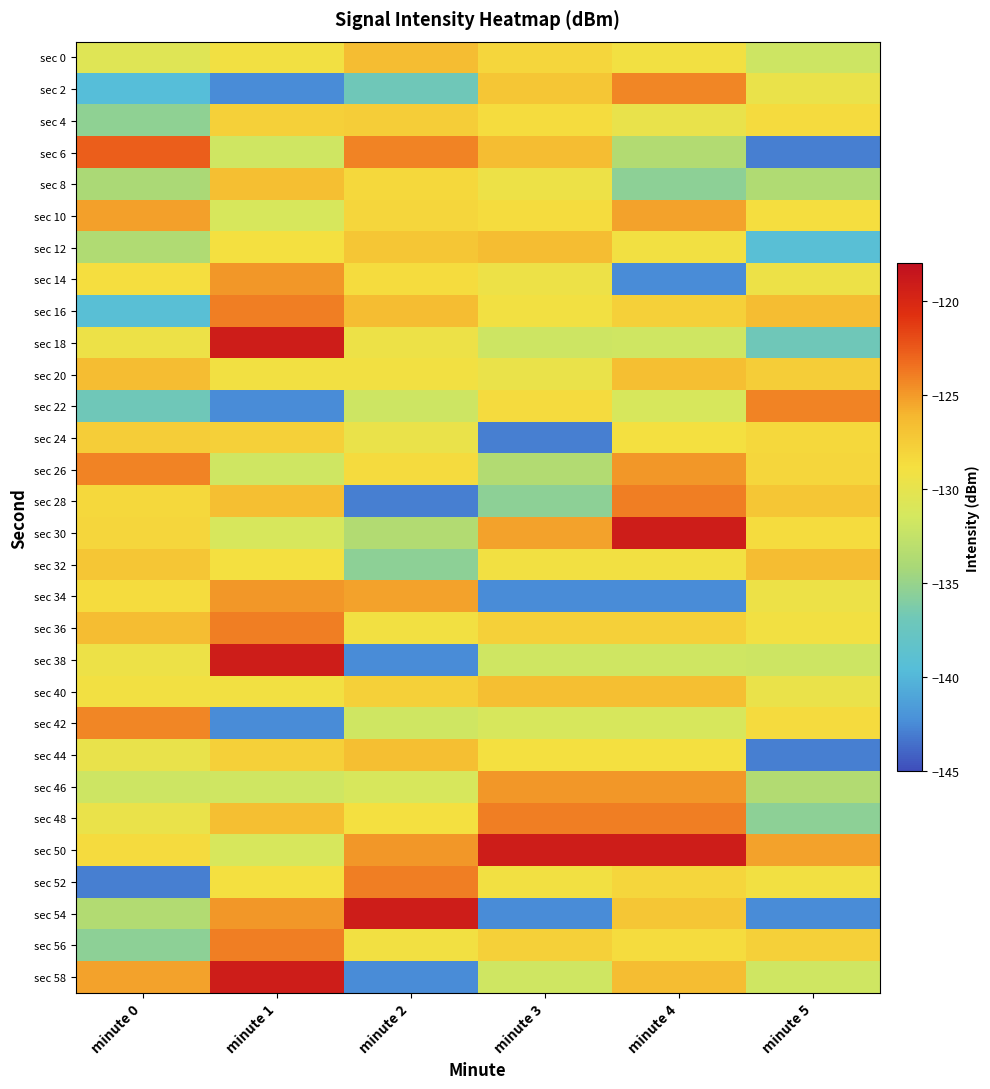

Count the number of categories in the chart.

6